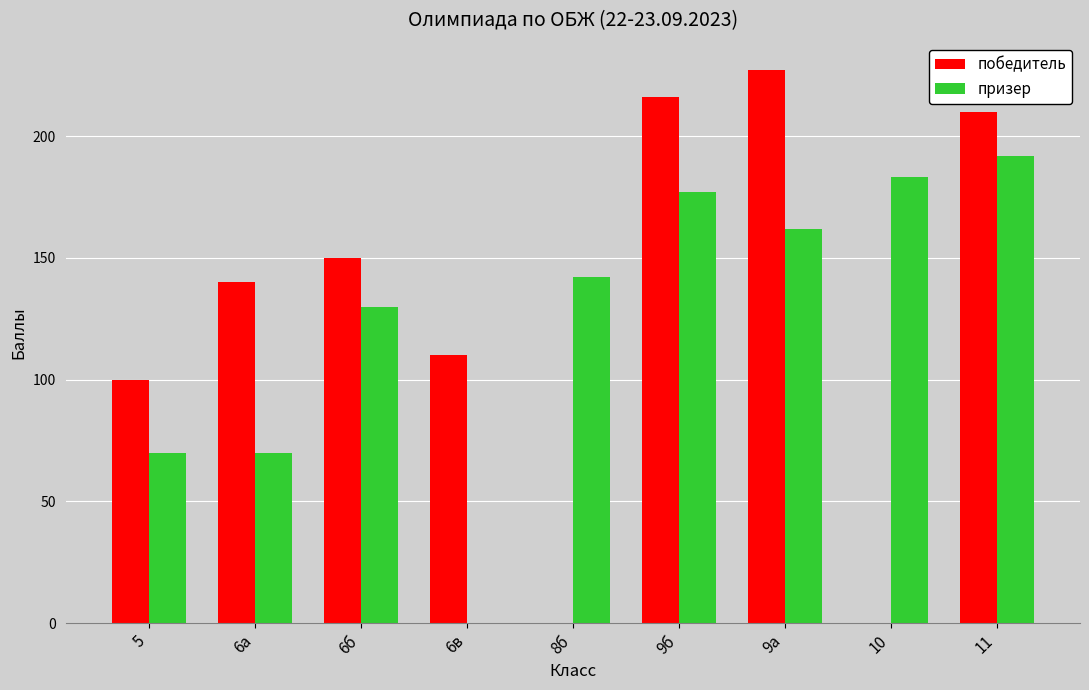

Which category has the highest value in the победитель series?

9а